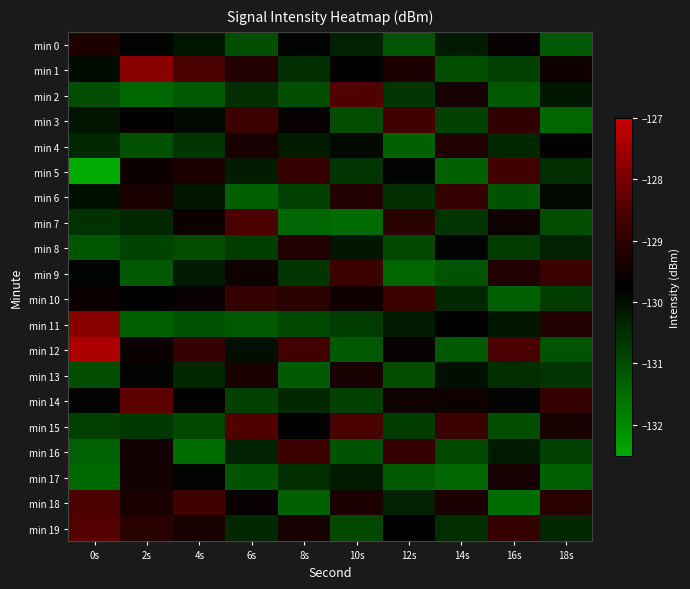

Reading left to right, transcribe all the data shown in this chart.

min 0: 0s=-129.3	2s=-129.8	4s=-130.1	6s=-131.0	8s=-129.8	10s=-130.3	12s=-131.1	14s=-130.2	16s=-129.6	18s=-131.2
min 1: 0s=-129.9	2s=-127.8	4s=-128.6	6s=-129.2	8s=-130.5	10s=-129.7	12s=-129.3	14s=-131.0	16s=-130.8	18s=-129.5
min 2: 0s=-131.0	2s=-131.4	4s=-131.2	6s=-130.5	8s=-131.0	10s=-128.5	12s=-130.6	14s=-129.4	16s=-131.2	18s=-130.1
min 3: 0s=-130.1	2s=-129.8	4s=-129.9	6s=-128.8	8s=-129.6	10s=-131.0	12s=-128.7	14s=-130.8	16s=-129.0	18s=-131.4
min 4: 0s=-130.4	2s=-131.0	4s=-130.6	6s=-129.4	8s=-130.2	10s=-129.9	12s=-131.3	14s=-129.2	16s=-130.4	18s=-129.7
min 5: 0s=-132.6	2s=-129.6	4s=-129.3	6s=-130.2	8s=-128.9	10s=-130.6	12s=-129.8	14s=-131.3	16s=-128.7	18s=-130.5
min 6: 0s=-130.0	2s=-129.3	4s=-130.1	6s=-131.3	8s=-130.8	10s=-129.2	12s=-130.5	14s=-128.9	16s=-131.1	18s=-129.9
min 7: 0s=-130.6	2s=-130.4	4s=-129.5	6s=-128.6	8s=-131.4	10s=-131.5	12s=-129.1	14s=-130.6	16s=-129.5	18s=-131.0
min 8: 0s=-131.1	2s=-130.8	4s=-131.0	6s=-130.7	8s=-129.2	10s=-130.1	12s=-130.9	14s=-129.8	16s=-130.7	18s=-130.3
min 9: 0s=-129.8	2s=-131.2	4s=-130.2	6s=-129.5	8s=-130.6	10s=-128.8	12s=-131.4	14s=-131.1	16s=-129.2	18s=-128.8
min 10: 0s=-129.6	2s=-129.7	4s=-129.6	6s=-128.9	8s=-129.1	10s=-129.5	12s=-128.8	14s=-130.4	16s=-131.3	18s=-130.7
min 11: 0s=-127.8	2s=-131.3	4s=-131.1	6s=-131.2	8s=-130.9	10s=-130.7	12s=-130.2	14s=-129.7	16s=-130.1	18s=-129.2
min 12: 0s=-127.4	2s=-129.6	4s=-128.9	6s=-130.0	8s=-128.7	10s=-131.2	12s=-129.6	14s=-131.2	16s=-128.6	18s=-131.1
min 13: 0s=-131.0	2s=-129.8	4s=-130.4	6s=-129.3	8s=-131.2	10s=-129.4	12s=-131.0	14s=-130.0	16s=-130.5	18s=-130.6
min 14: 0s=-129.8	2s=-128.3	4s=-129.7	6s=-130.8	8s=-130.4	10s=-130.8	12s=-129.5	14s=-129.5	16s=-129.8	18s=-128.9
min 15: 0s=-130.8	2s=-130.7	4s=-130.9	6s=-128.5	8s=-129.7	10s=-128.6	12s=-130.7	14s=-128.8	16s=-131.0	18s=-129.4
min 16: 0s=-131.3	2s=-129.4	4s=-131.5	6s=-130.3	8s=-128.8	10s=-131.1	12s=-128.9	14s=-130.9	16s=-130.2	18s=-130.8
min 17: 0s=-131.4	2s=-129.4	4s=-129.8	6s=-131.1	8s=-130.5	10s=-130.2	12s=-131.2	14s=-131.4	16s=-129.4	18s=-131.3
min 18: 0s=-128.5	2s=-129.3	4s=-128.7	6s=-129.6	8s=-131.3	10s=-129.3	12s=-130.3	14s=-129.3	16s=-131.5	18s=-129.1
min 19: 0s=-128.5	2s=-129.1	4s=-129.4	6s=-130.4	8s=-129.4	10s=-130.9	12s=-129.7	14s=-130.5	16s=-128.9	18s=-130.4